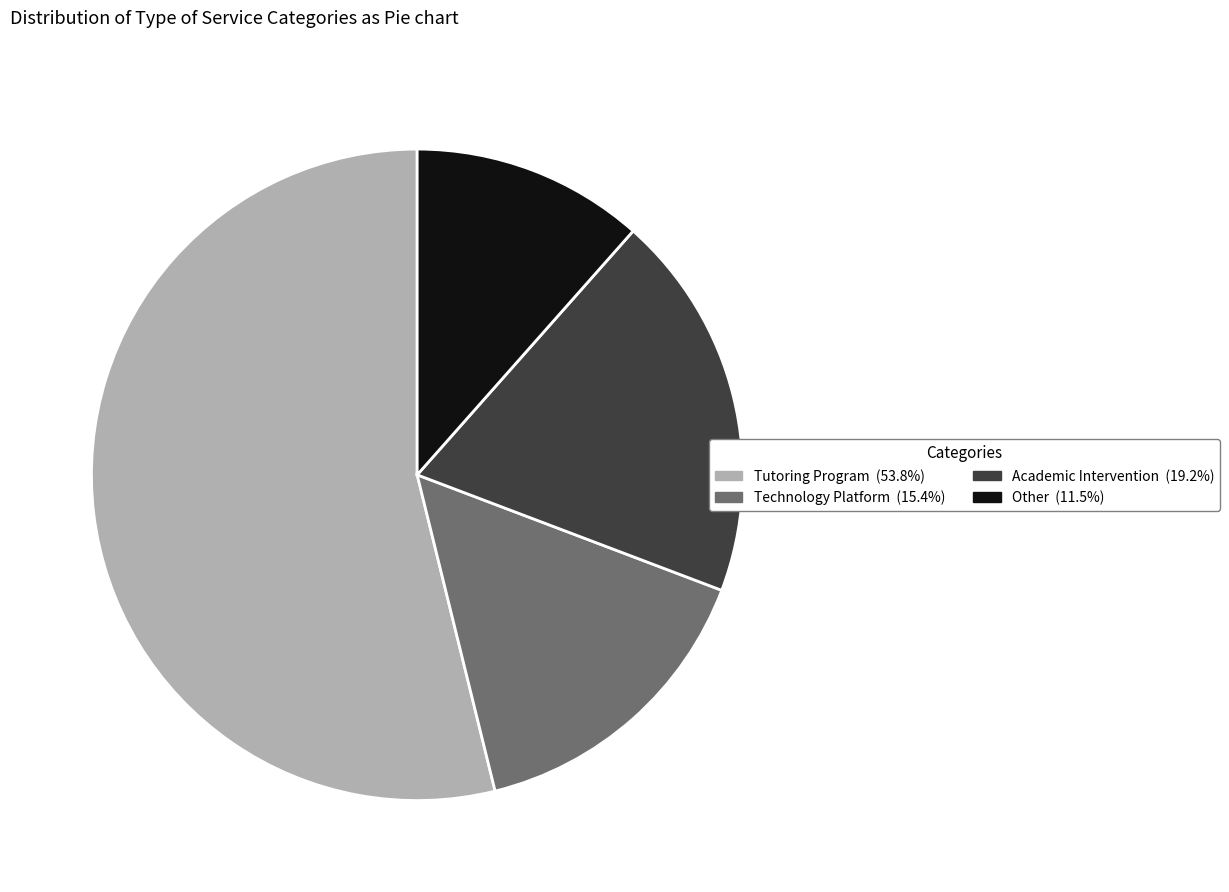

Does Technology Platform account for over 50% of the chart?

No